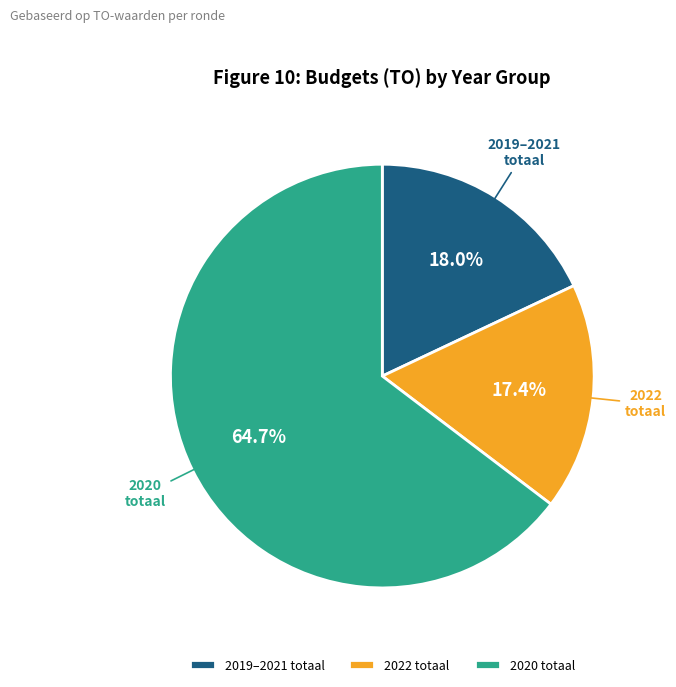

How much of the chart is everything except 2019–2021 totaal?

82.0%